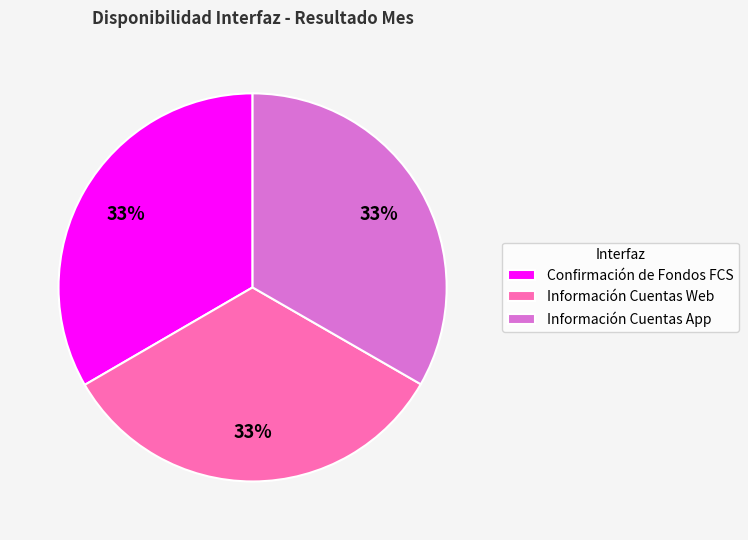

Does any single category account for the majority?

No